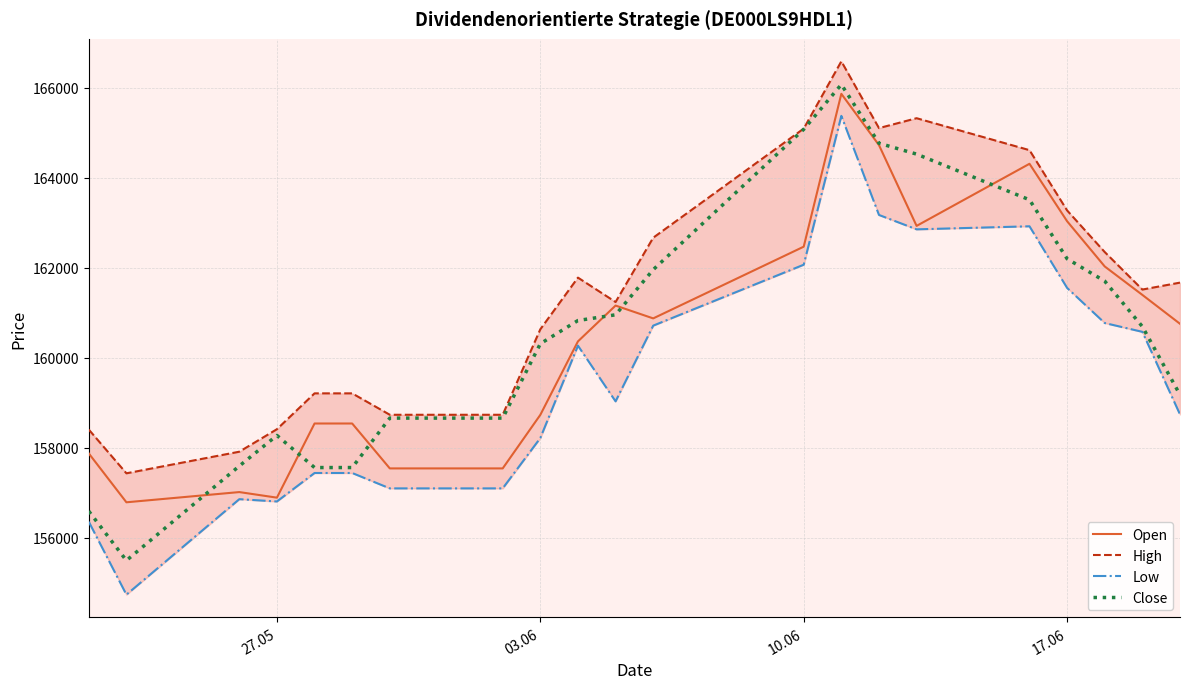

In Open, how many points are lower than both neighbors (excluding endpoints)?

4